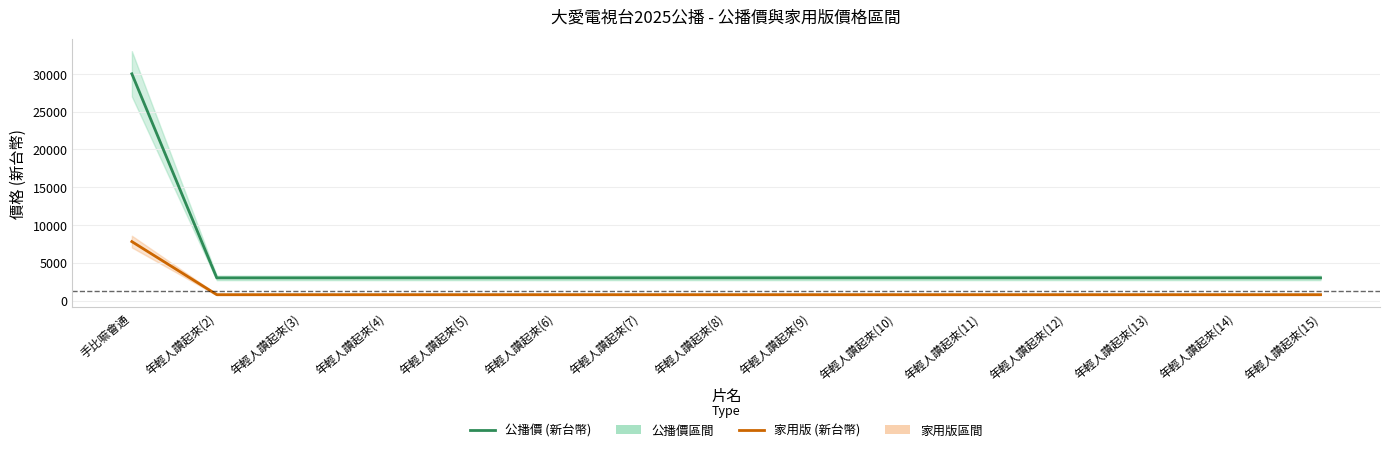

True or false: 公播價 (新台幣) has more than 2 interior local peaks.

False